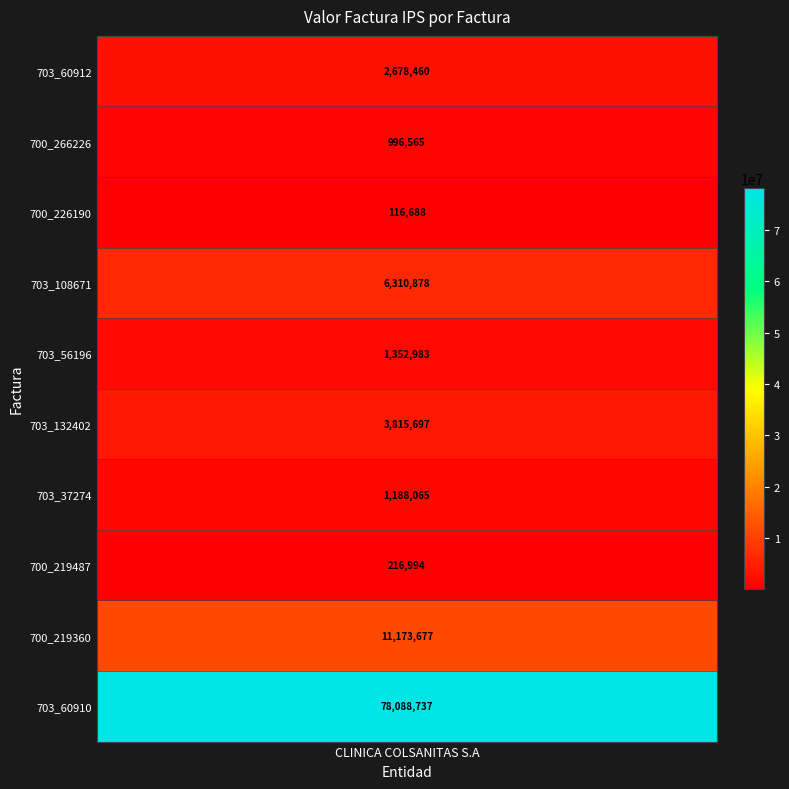

What is the change in value from 800149384_703_60912 to 800149384_700_219487?

-2461466